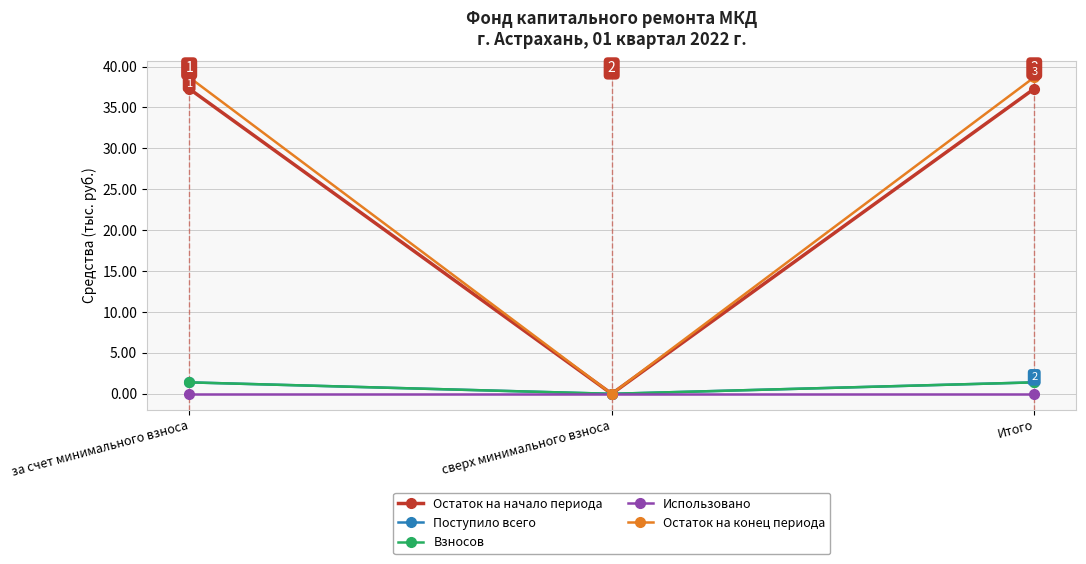

At за счет минимального взноса, list the series in order from smallest to largest.

Использовано, Поступило всего, Взносов, Остаток на начало периода, Остаток на конец периода